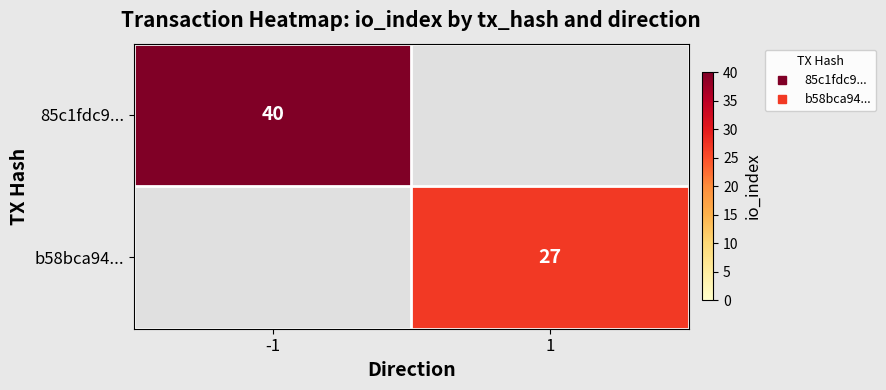

What is the maximum value shown in the chart?

40.0